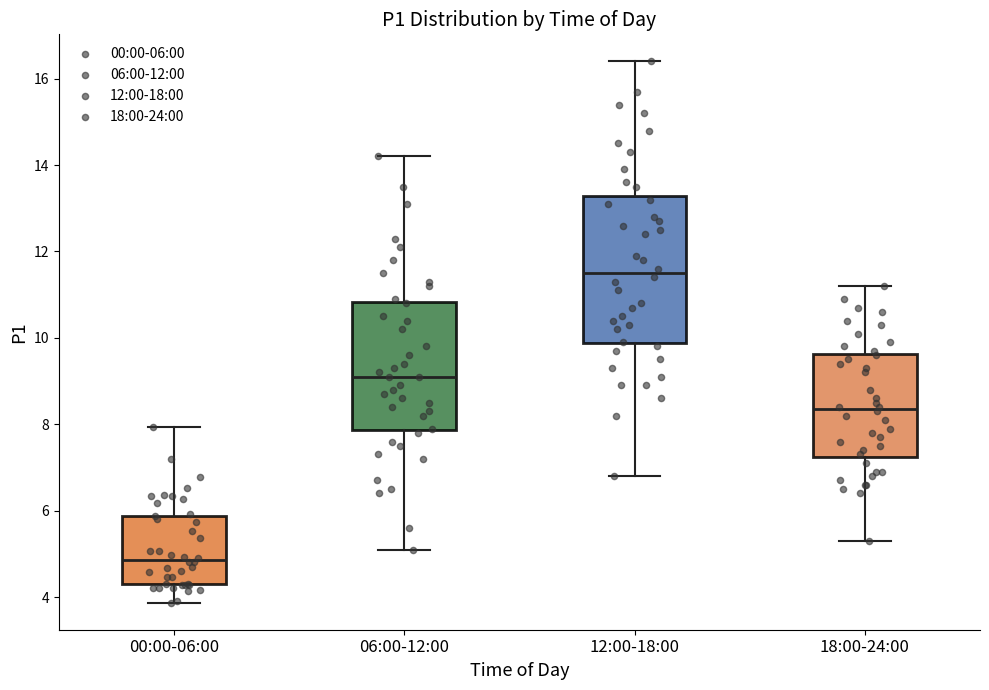

Which box has the lowest median line?

00:00-06:00